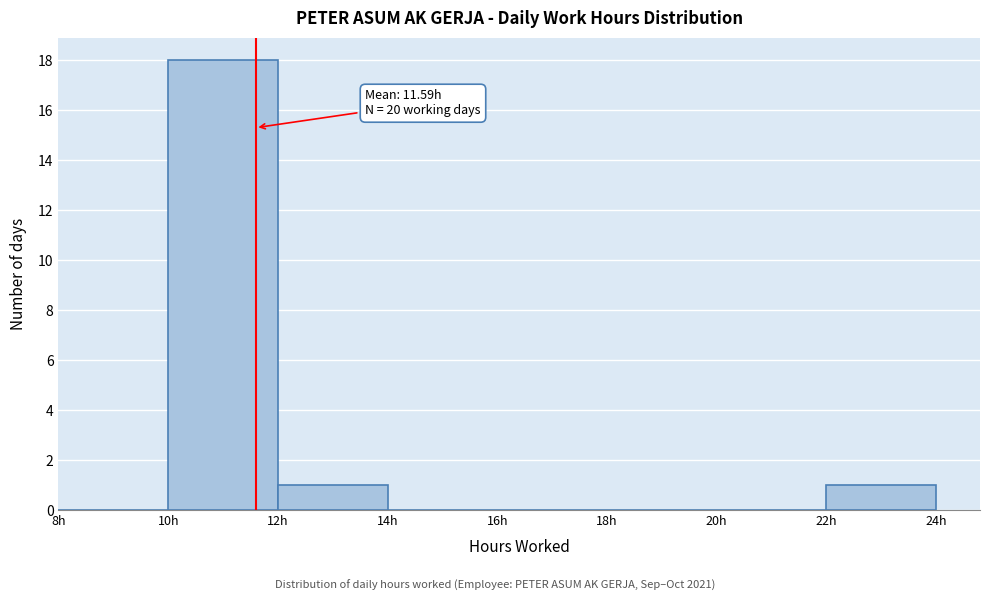

Which range on the x-axis has the tallest bar?

10 to 12